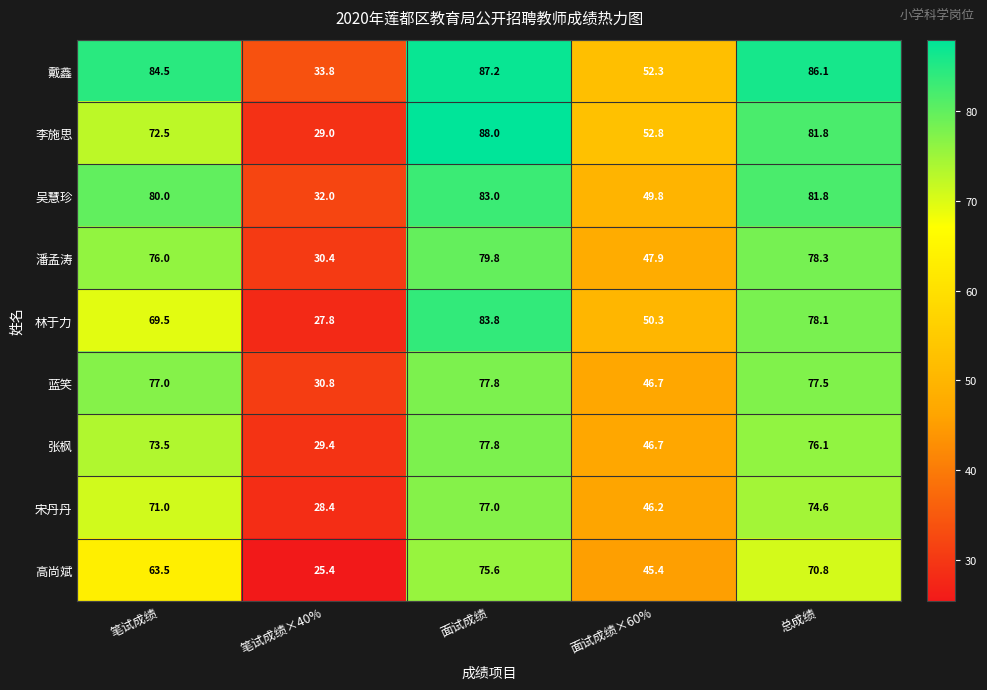

Is the value of 高尚斌 at 总成绩 greater than the value of 蓝笑 at 总成绩?

No